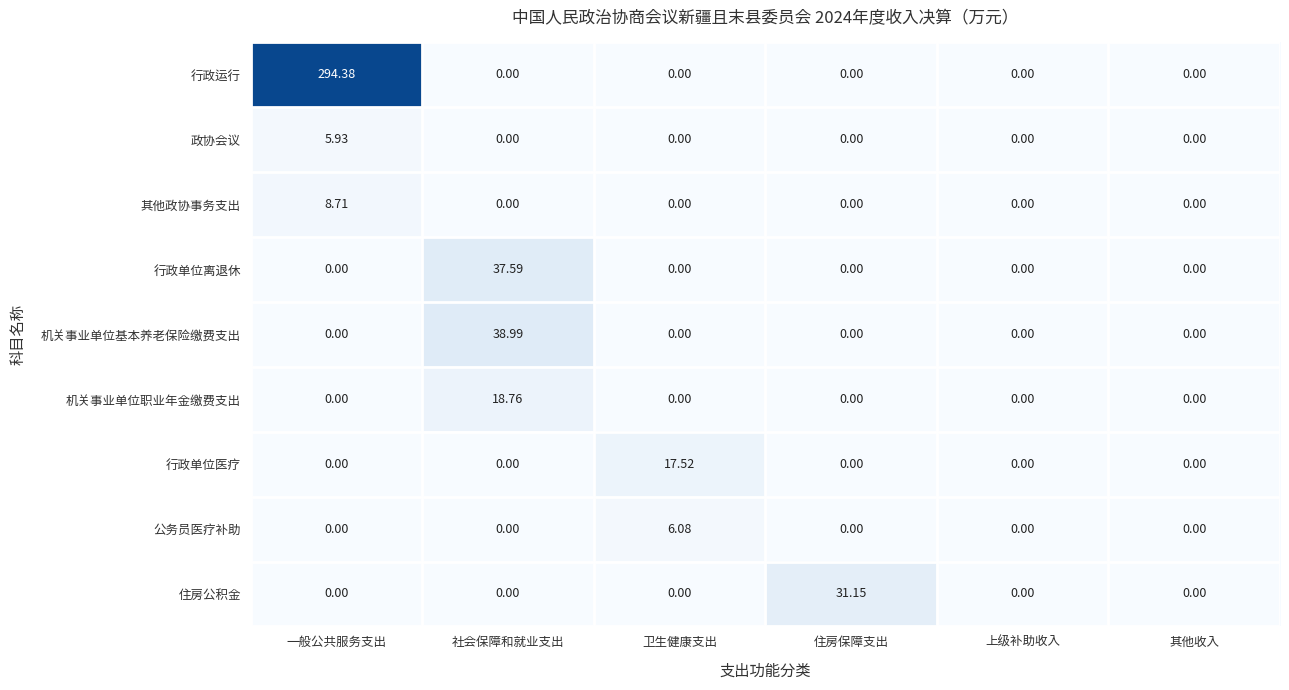

How many data points does each series have?

6